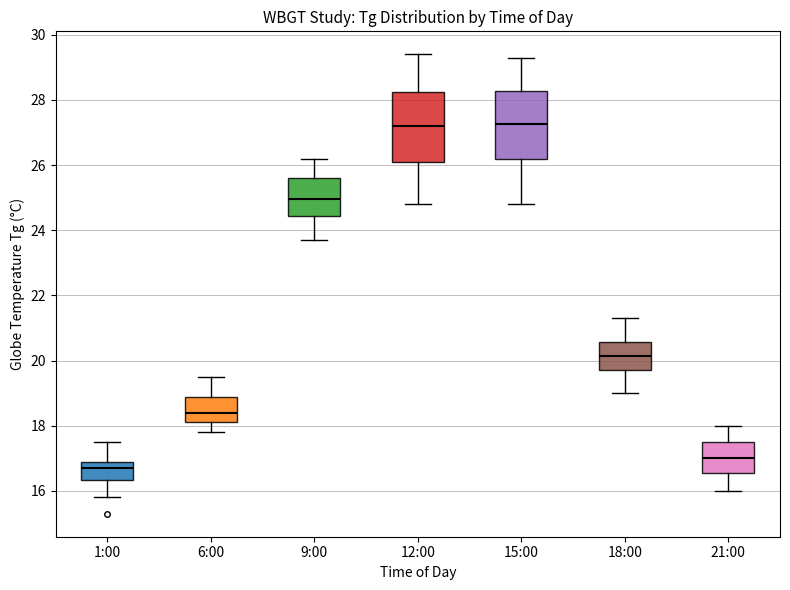

Reading left to right, read every box against the y-axis: the position of its median line, the range the box covers, and the ends of its whiskers. The values are not printed on the chart, so give them approximately, as read against the axis.

1:00: median 16.8 (just below the box's upper edge), box 16.4 to 16.8, whiskers 15.8 to 17.6
6:00: median 18.4, box 18.2 to 18.8, whiskers 17.8 to 19.6
9:00: median 25.0, box 24.4 to 25.6, whiskers 23.8 to 26.2
12:00: median 27.2, box 26.2 to 28.2, whiskers 24.8 to 29.4
15:00: median 27.2, box 26.2 to 28.2, whiskers 24.8 to 29.4
18:00: median 20.2, box 19.8 to 20.6, whiskers 19.0 to 21.4
21:00: median 17.0, box 16.6 to 17.6, whiskers 16.0 to 18.0